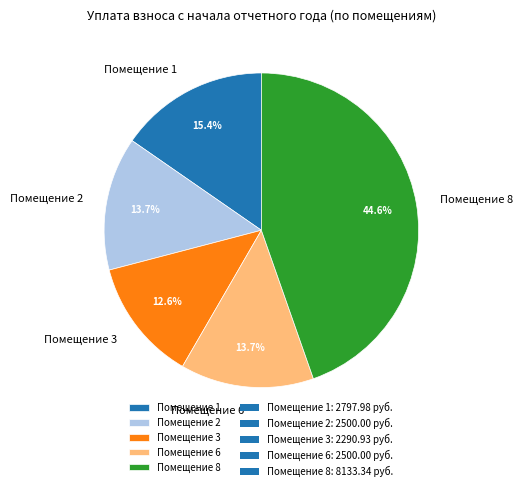

How many segments does this pie chart have?

5